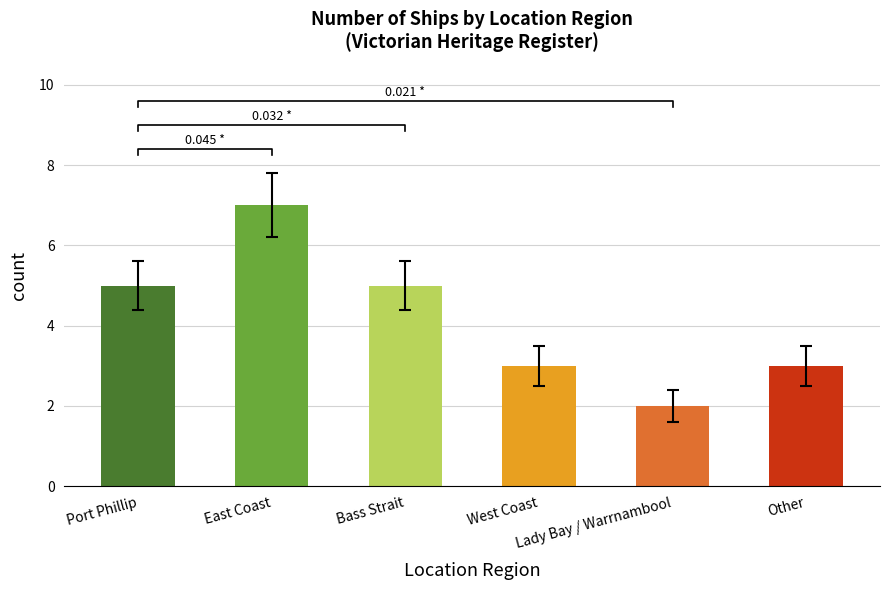

How many values are between 3 and 5?

4